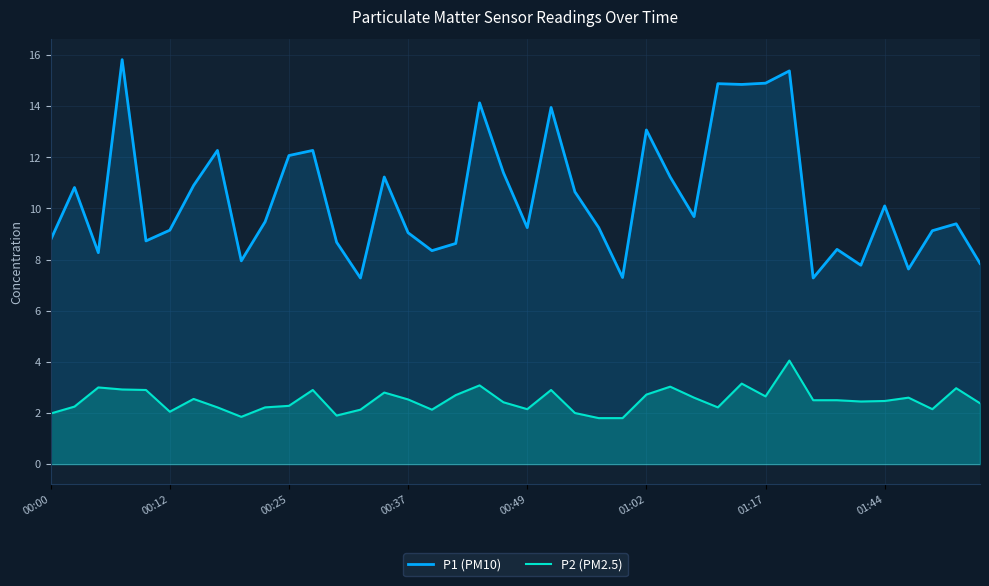

List the series in order of their peak value, lowest first.

P2 (PM2.5), P1 (PM10)